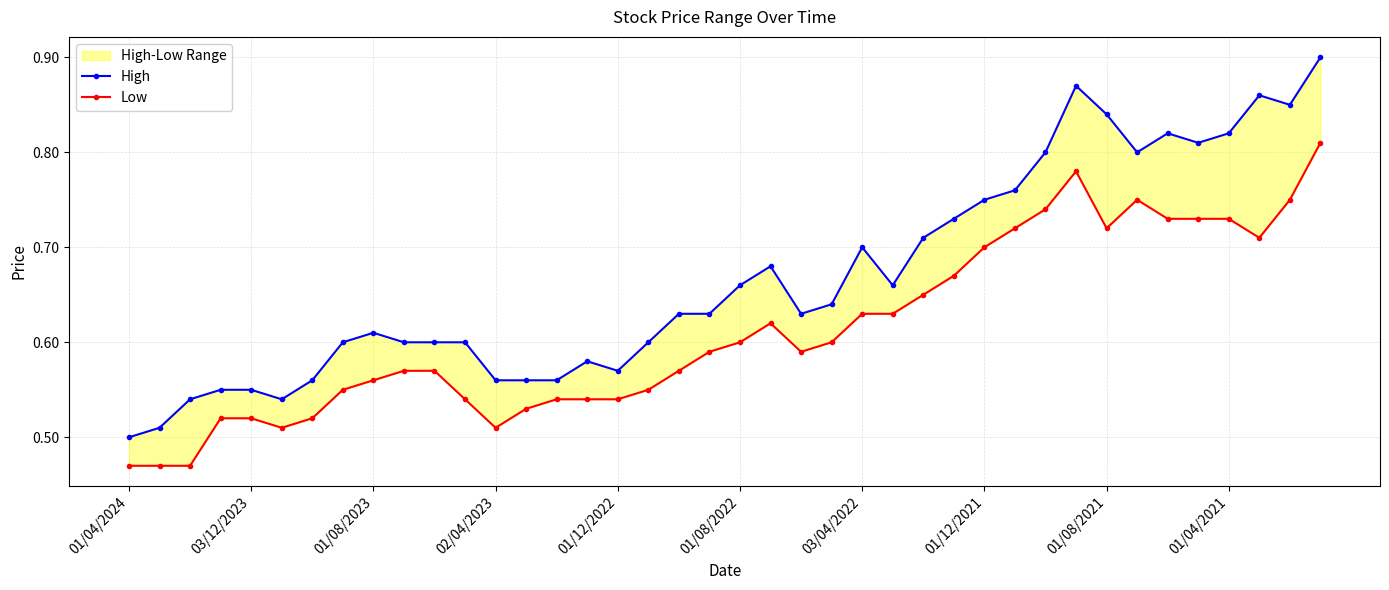

True or false: High and Low cross at least once.

False